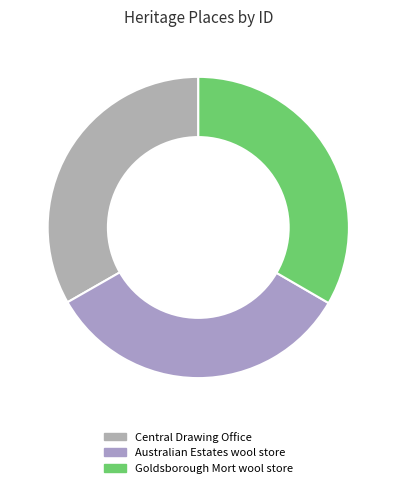

Rank the categories by value from lowest to highest.

Central Drawing Office, Australian Estates wool store, Goldsborough Mort wool store